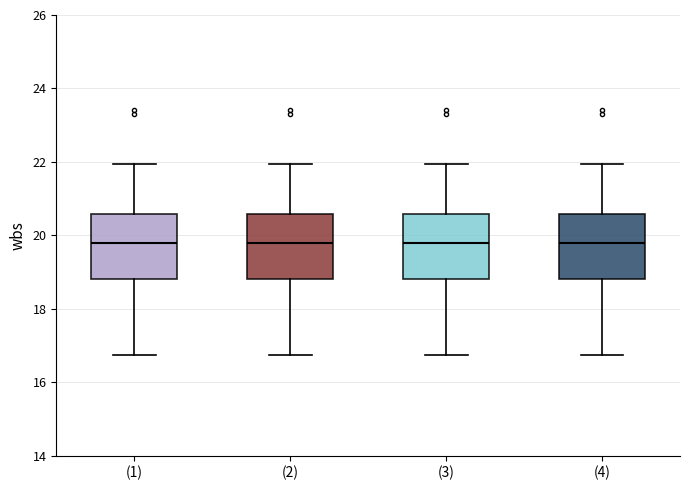

Reading left to right, read every box against the y-axis: the position of its median line, the range the box covers, and the ends of its whiskers. The values are not printed on the chart, so give them approximately, as read against the axis.

(1): median 19.8, box 18.8 to 20.6, whiskers 16.8 to 22.0
(2): median 19.8, box 18.8 to 20.6, whiskers 16.8 to 22.0
(3): median 19.8, box 18.8 to 20.6, whiskers 16.8 to 22.0
(4): median 19.8, box 18.8 to 20.6, whiskers 16.8 to 22.0